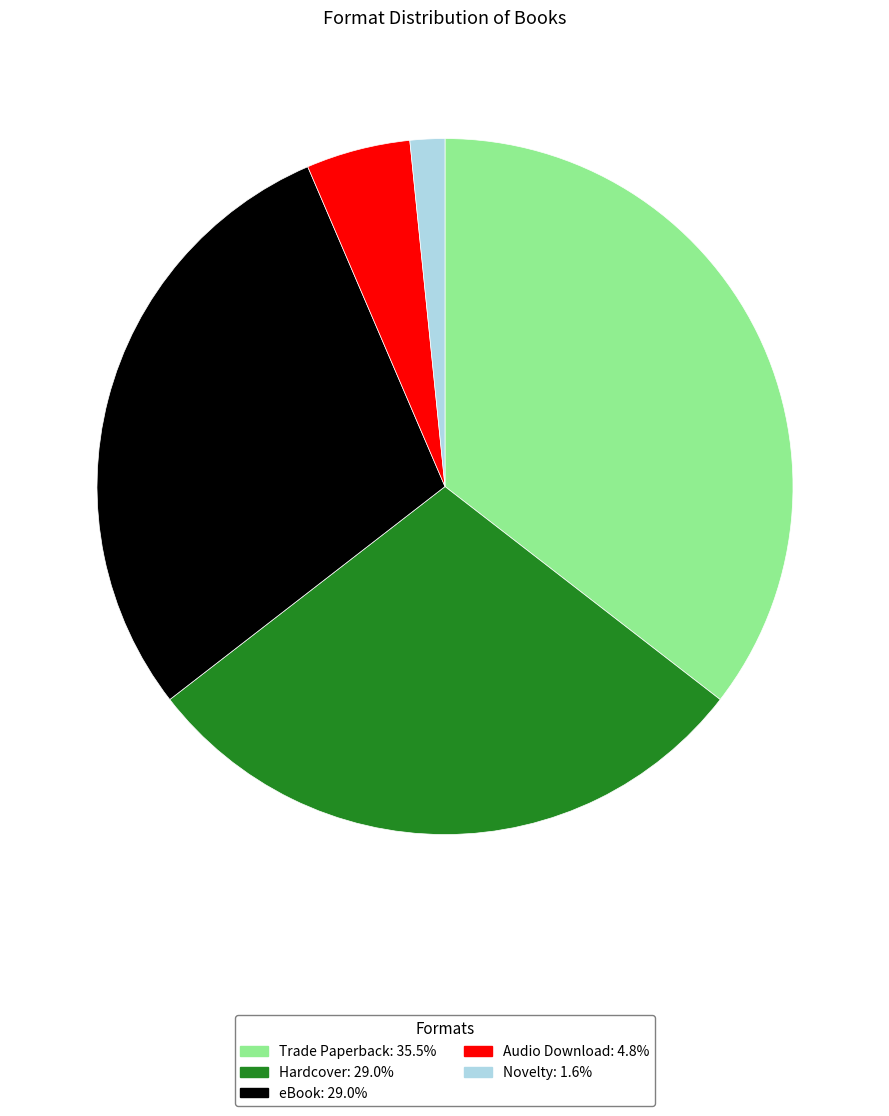

Does Hardcover: 29.0% represent more than half of the total?

No